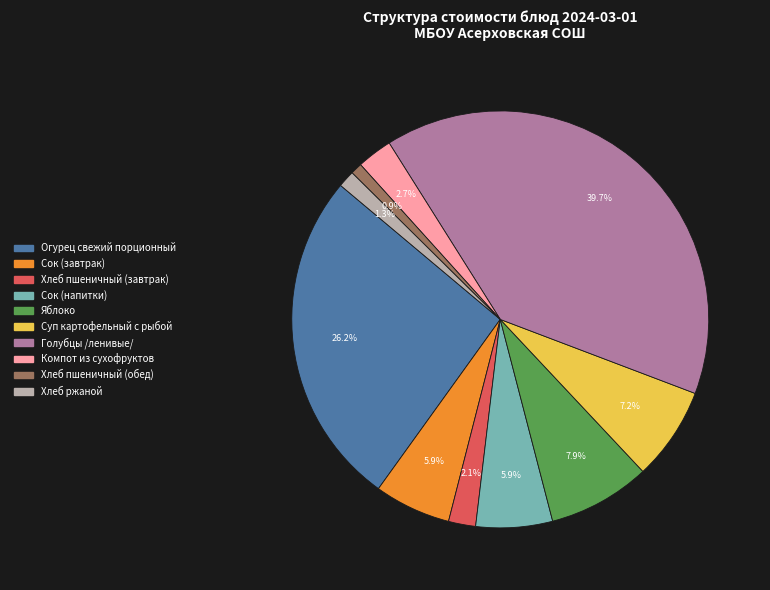

Approximately how many times larger is the value at Сок (напитки) compared to Хлеб пшеничный (обед)?

6.6